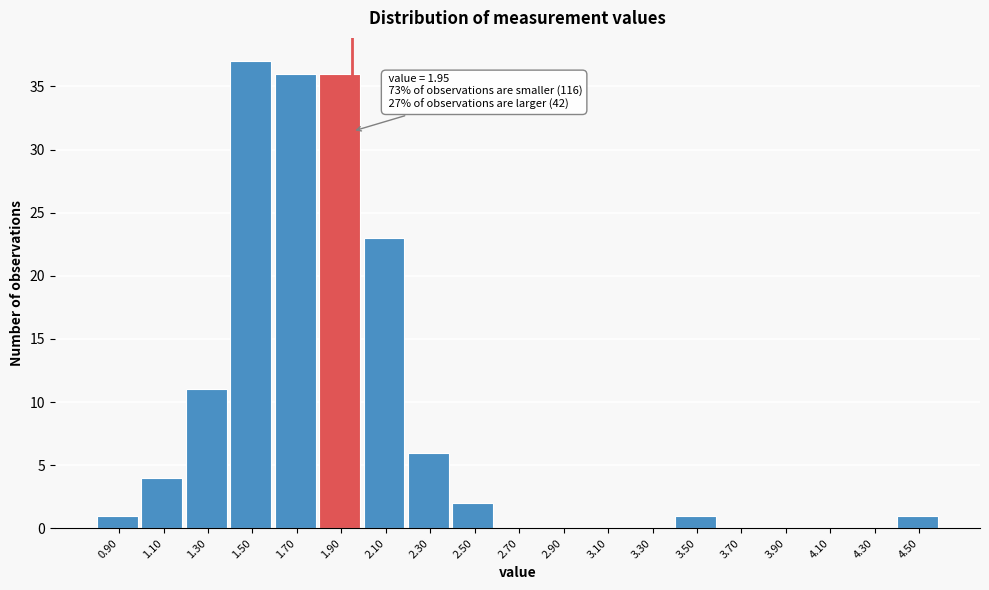

Which range on the x-axis has the tallest bar?

1.4 to 1.6